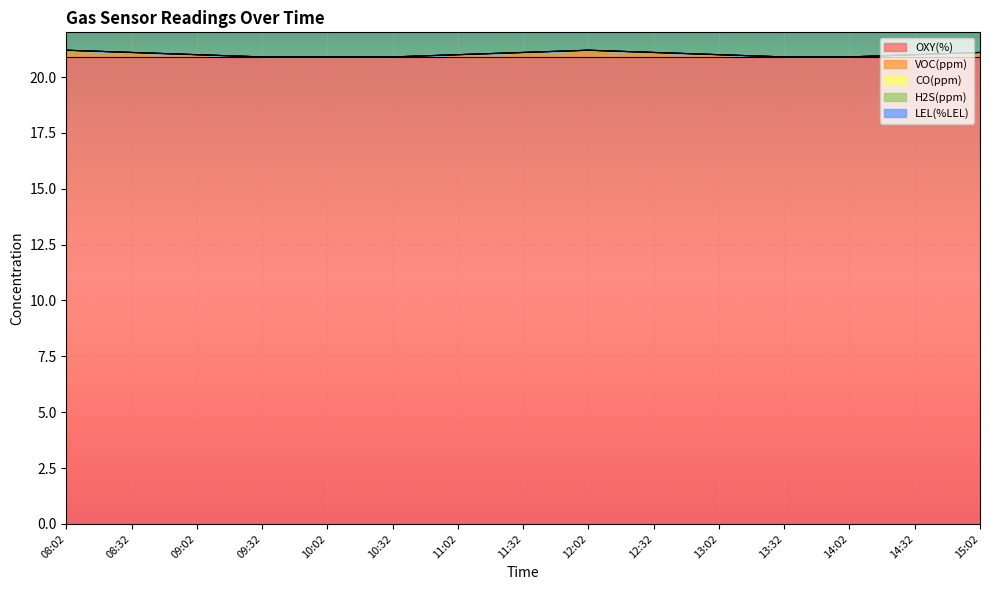

What is the difference between the highest and lowest values at 10:32?

20.9